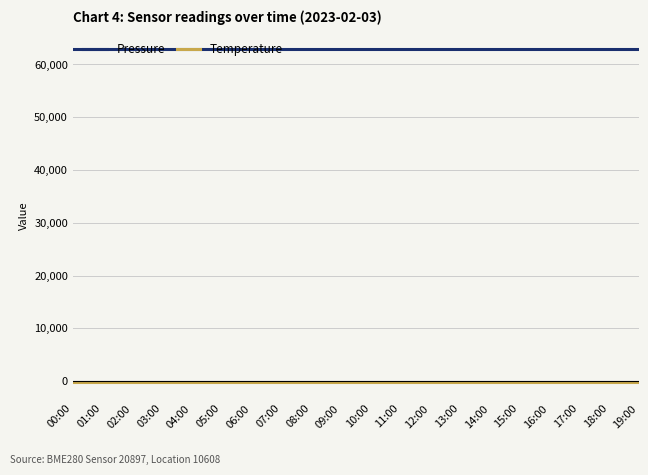

Rank the series at 06:00 from highest to lowest value.

Pressure, Temperature